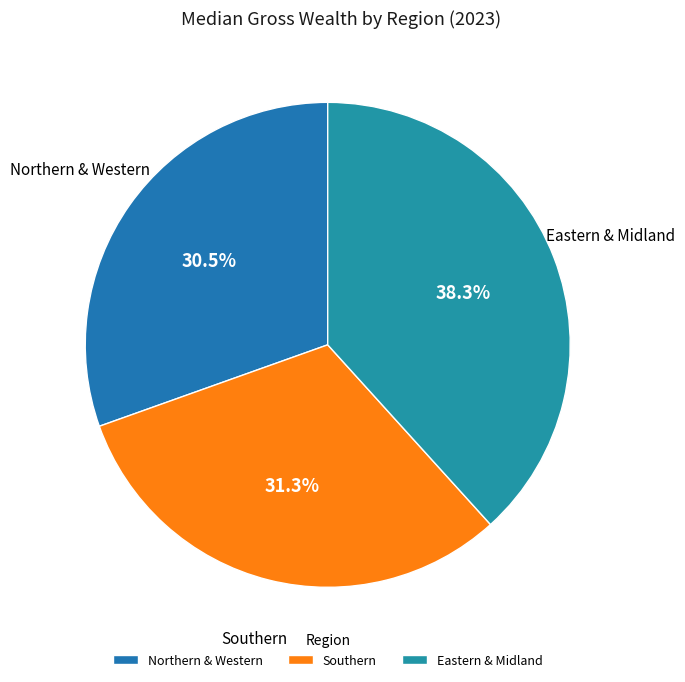

Is there a majority slice in this chart?

No